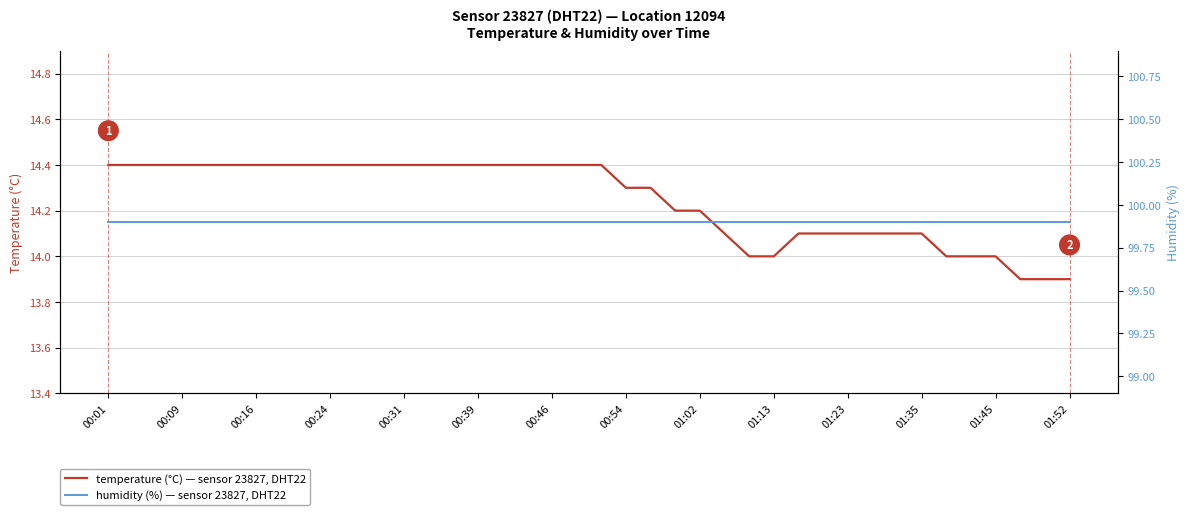

What is the sum of all humidity (%) — sensor 23827, DHT22 values?

3996.0